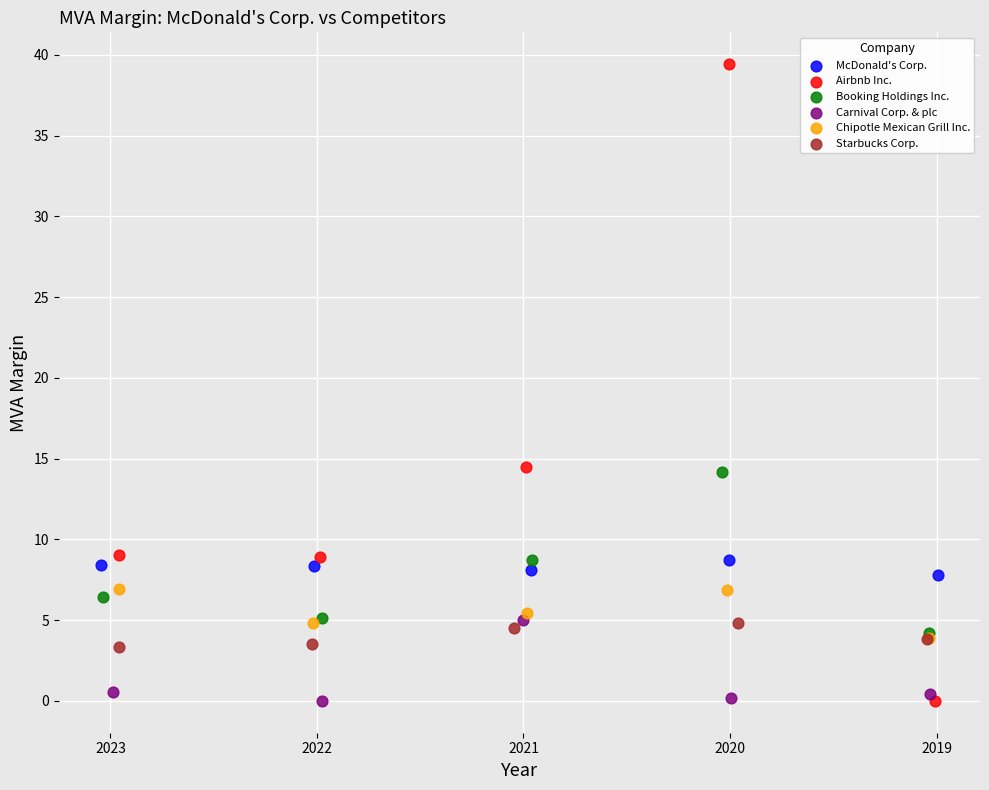

Which series reaches the maximum Y coordinate?

Airbnb Inc.